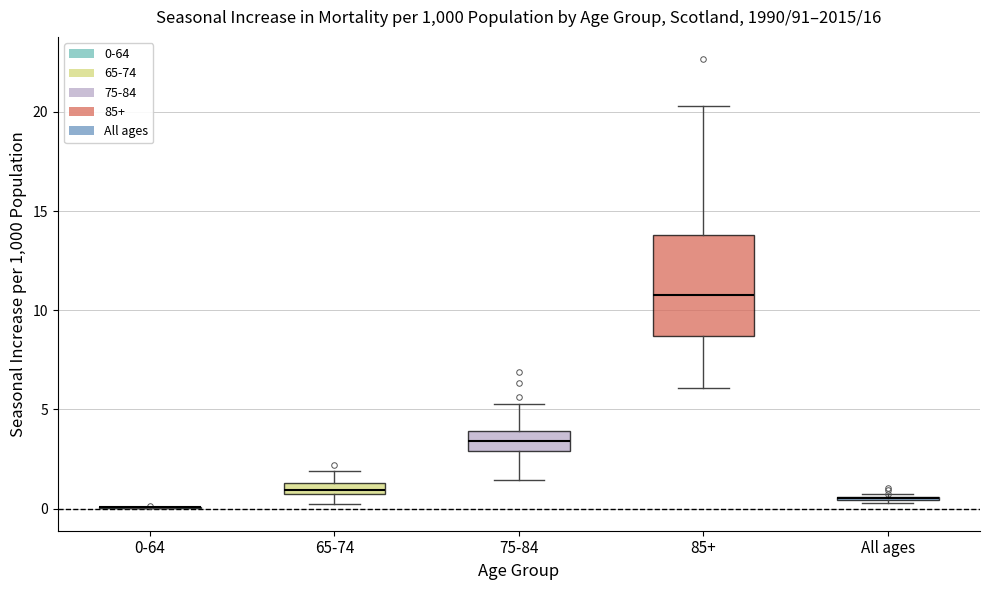

Which box is the tallest, from its lower edge to its upper edge?

85+